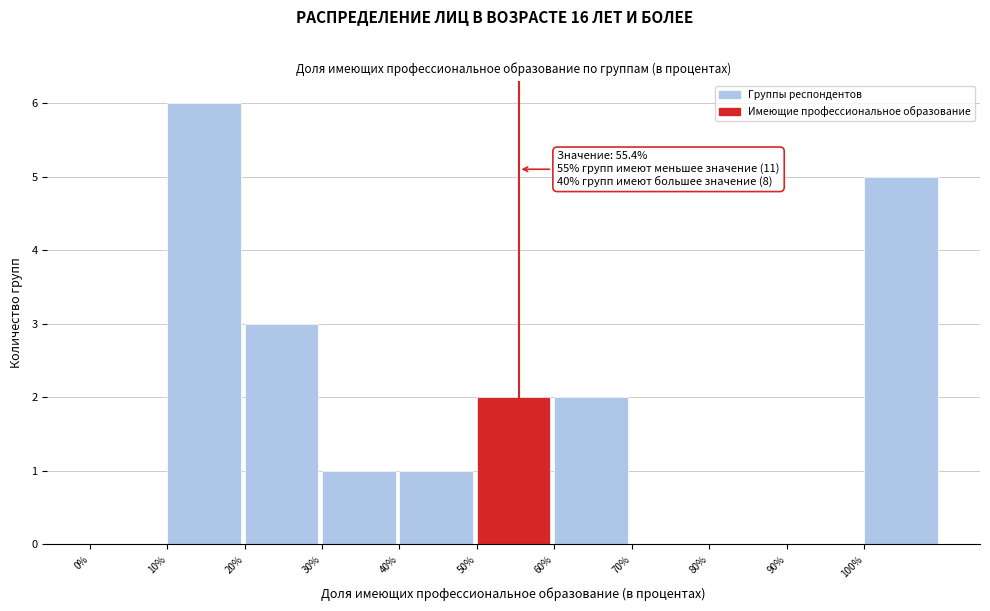

Over which range of the x-axis is the bar tallest?

10 to 20